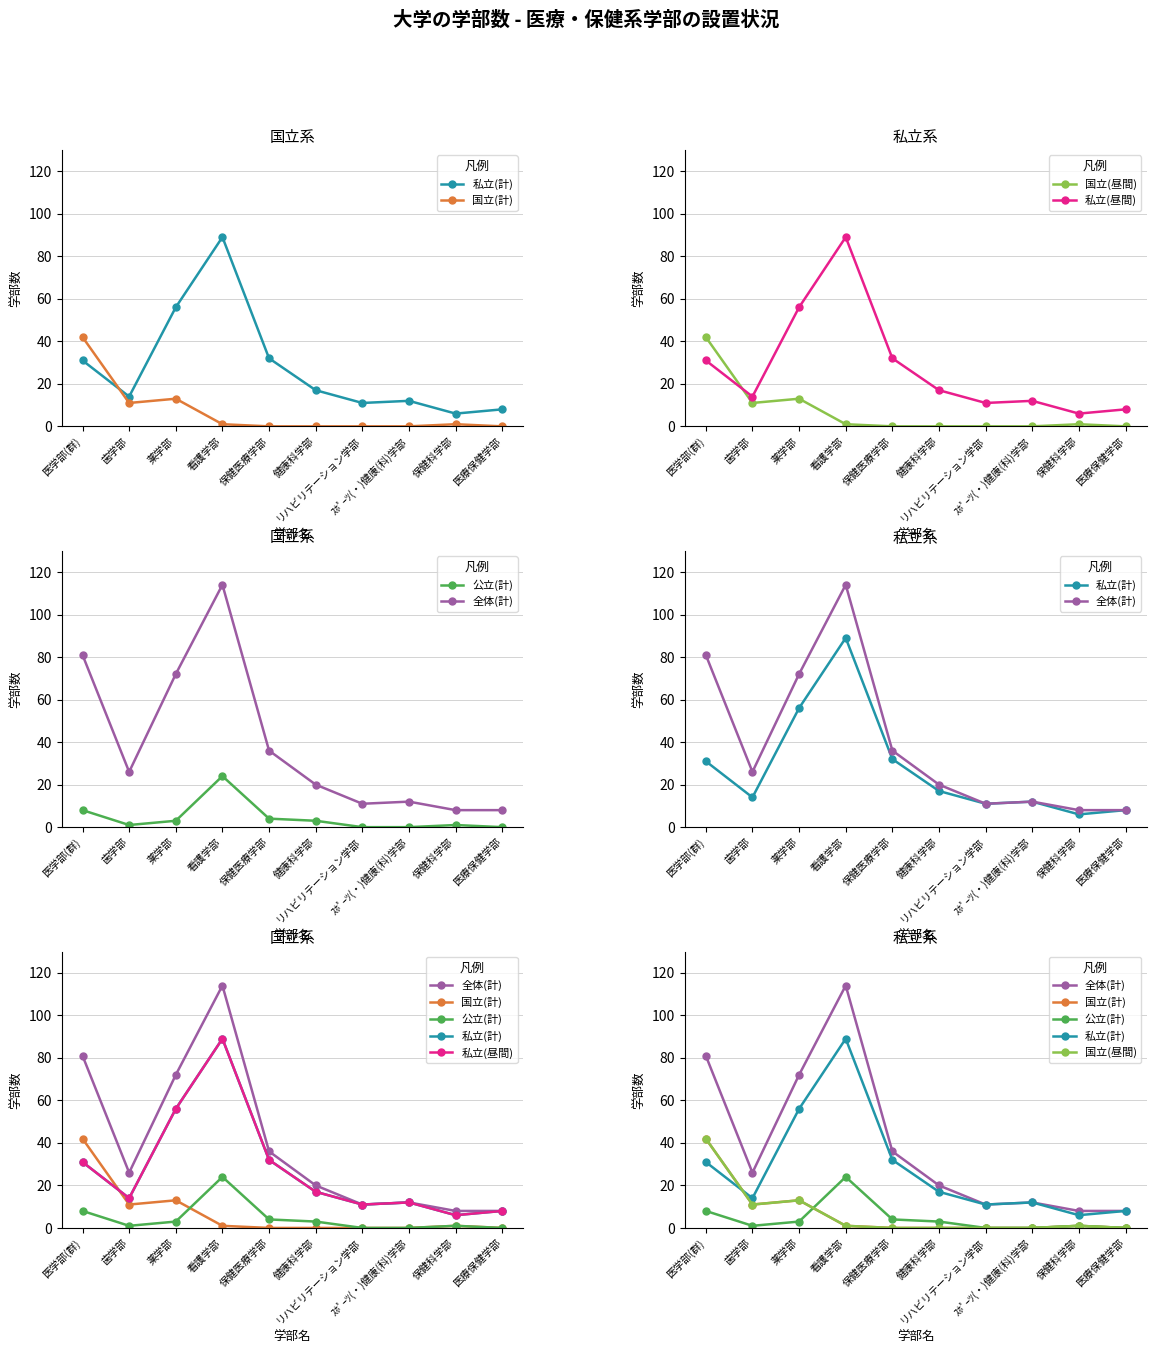

What is the label of the 10th point from the left?

医療保健学部